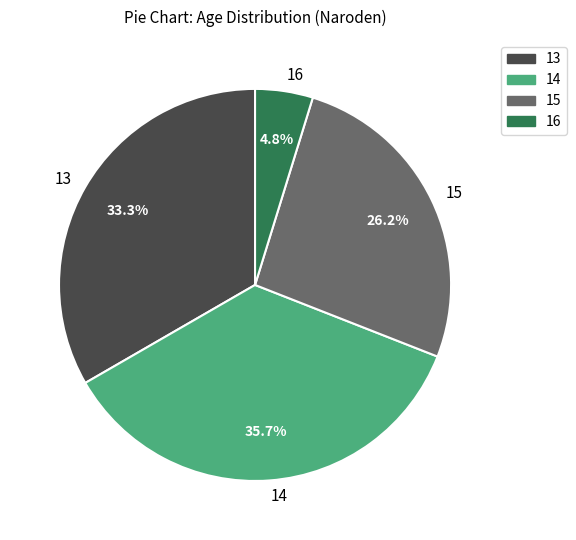

What is the smallest slice in the pie chart?

16